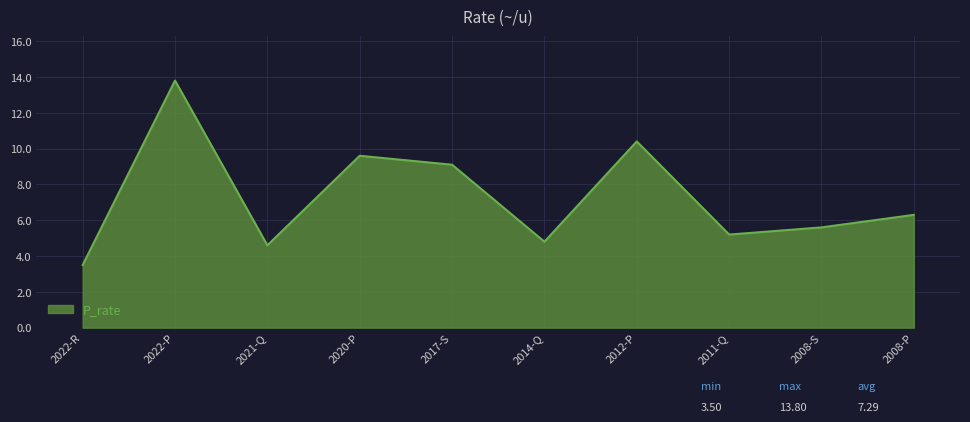

What is the change in value from 2017-S to 2012-P?

+1.3